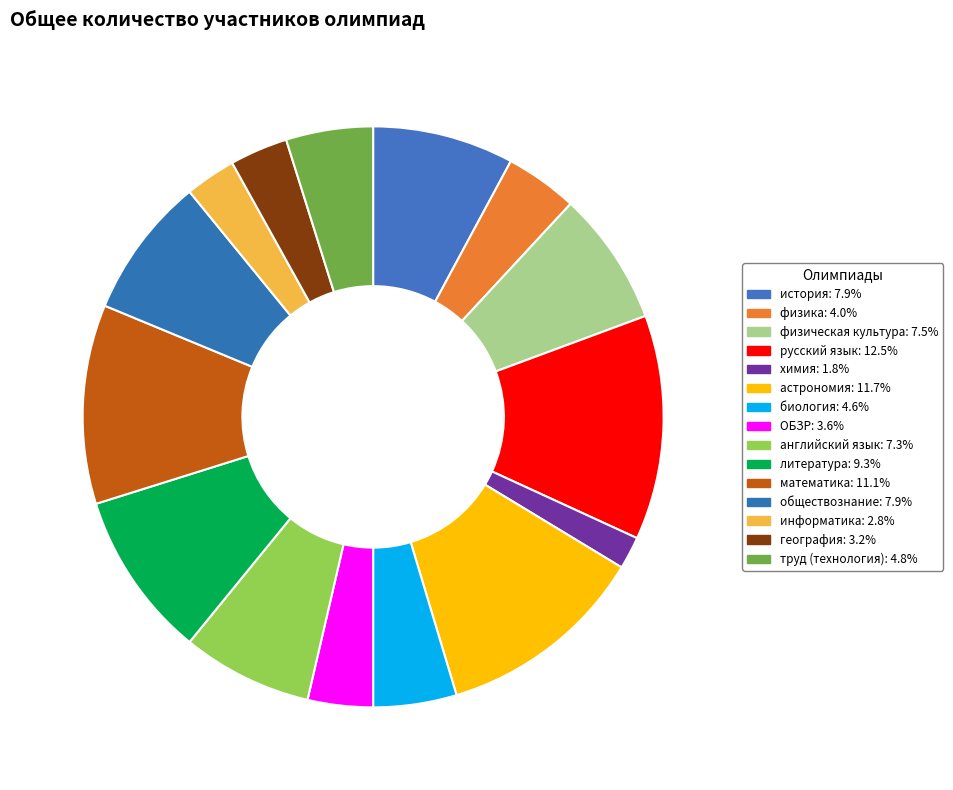

Approximately how many times larger is the value at английский язык compared to физическая культура?

1.0